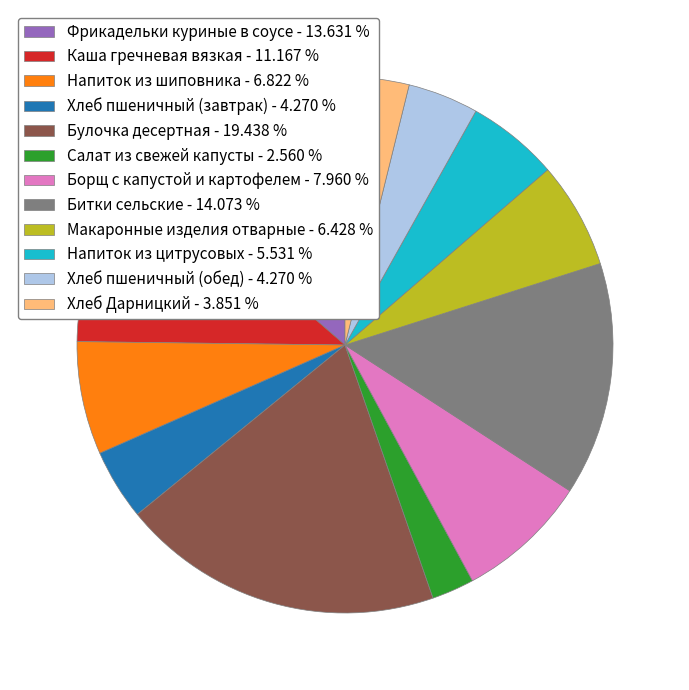

Is there any slice that represents more than half of the pie?

No